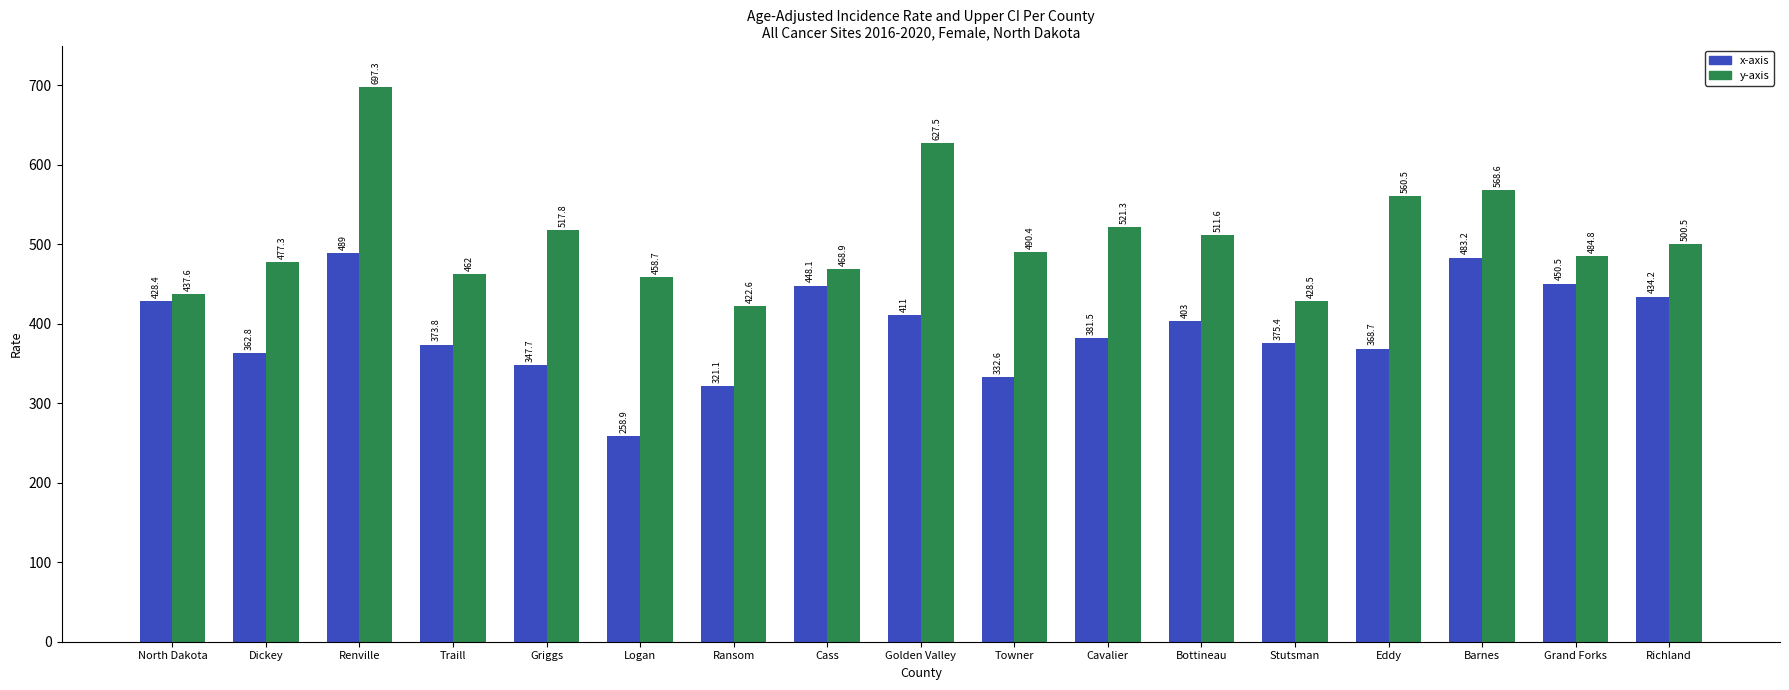

What is the value of the y-axis bar at the 13th from the left?

428.5